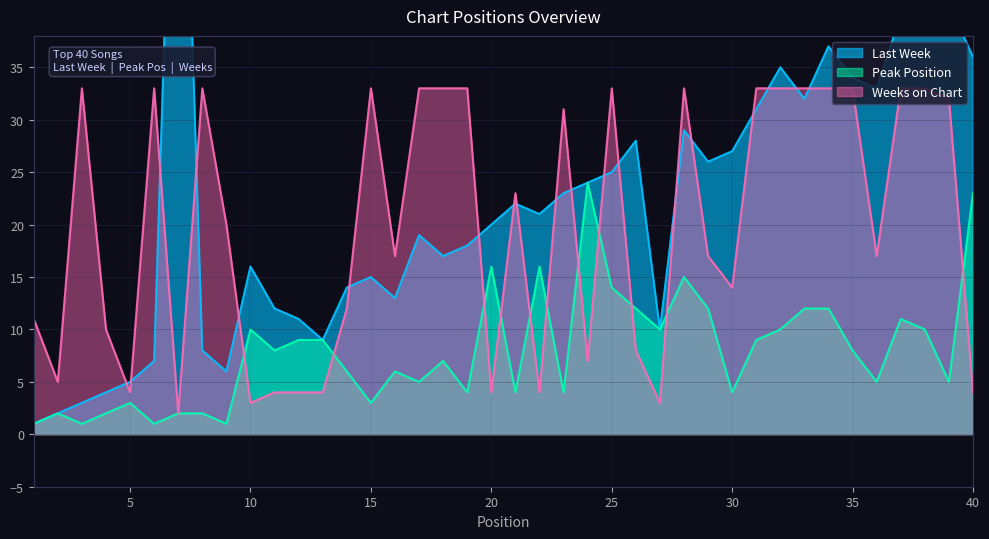

Rank the series by their average value, from highest to lowest.

Last Week, Weeks on Chart, Peak Position